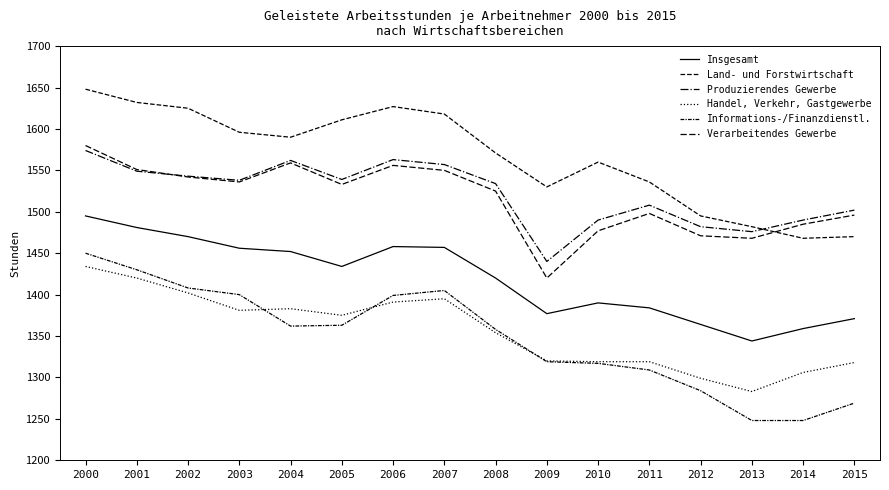

What is the approximate value of Handel, Verkehr, Gastgewerbe at 2006?

1391